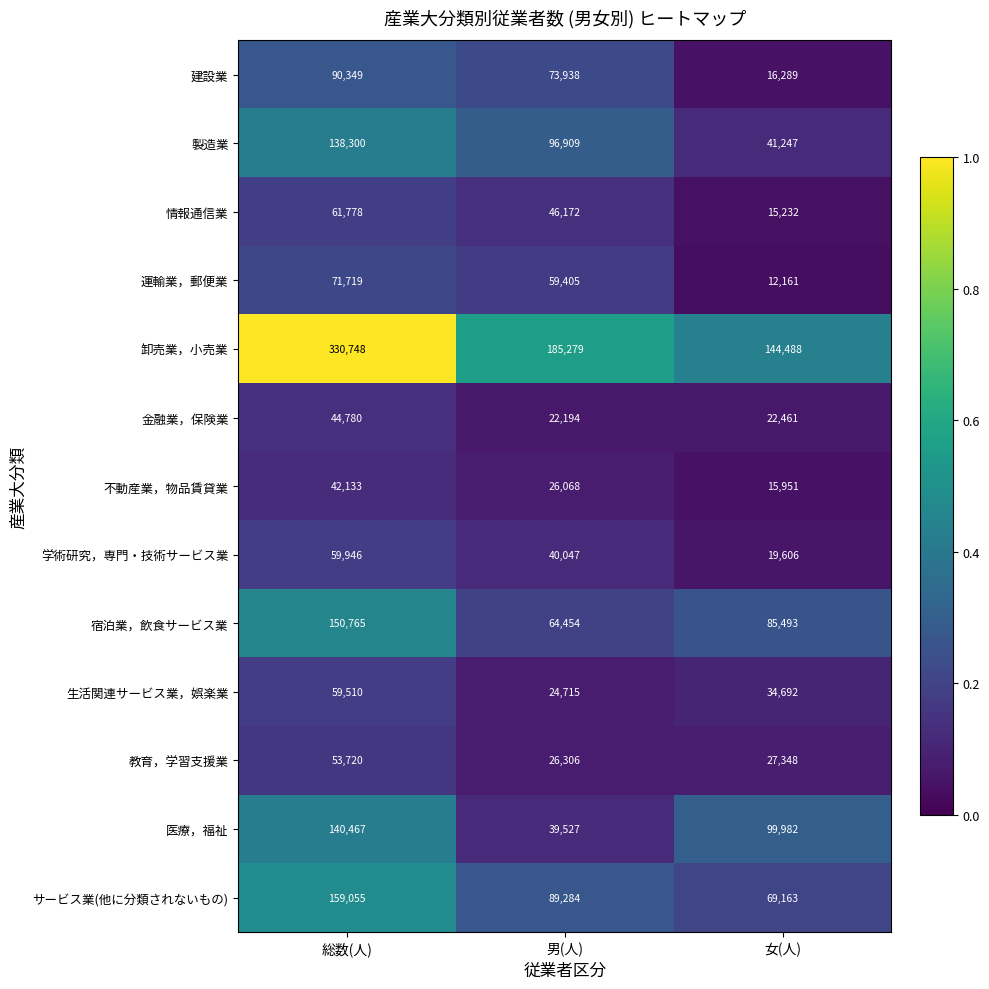

What is the difference between the second highest and minimum values in the 医療，福祉 series?

60455